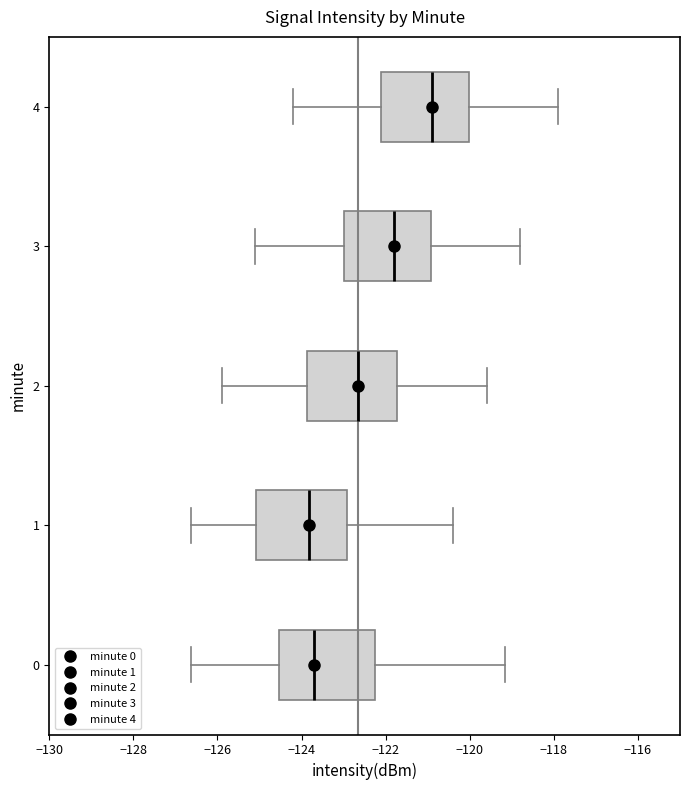

Where does the median line of the box at y = 2 sit on the x-axis? The values are not printed on the chart, so give them approximately, as read against the axis.

-122.6